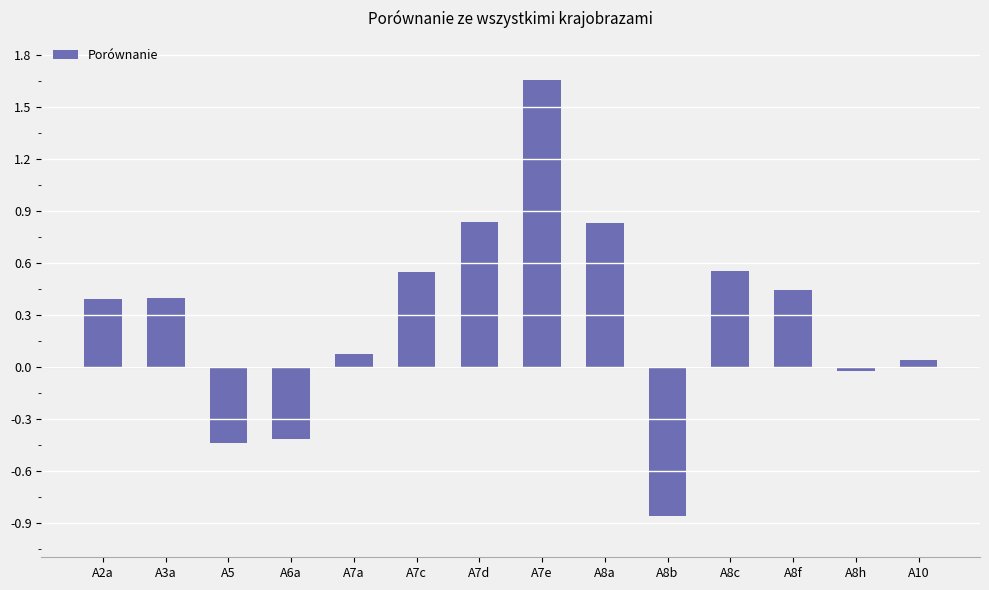

What is the difference between the maximum and minimum values?

2.5